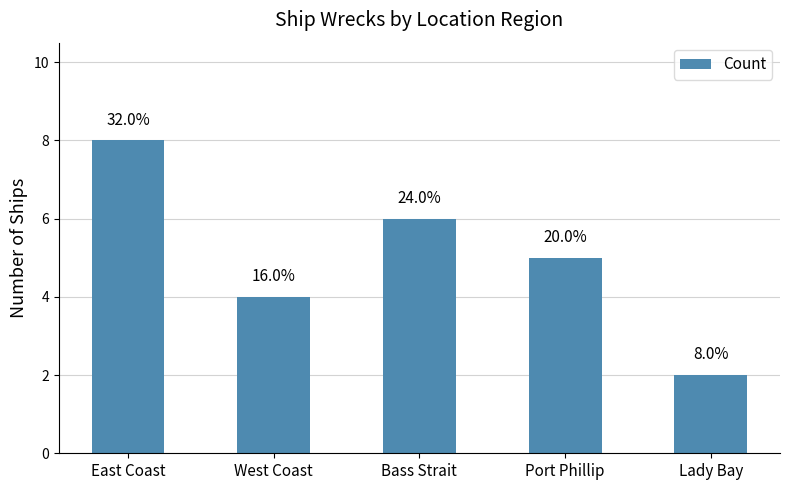

The chart shows a value of 9 at Bass Strait. True or false?

False